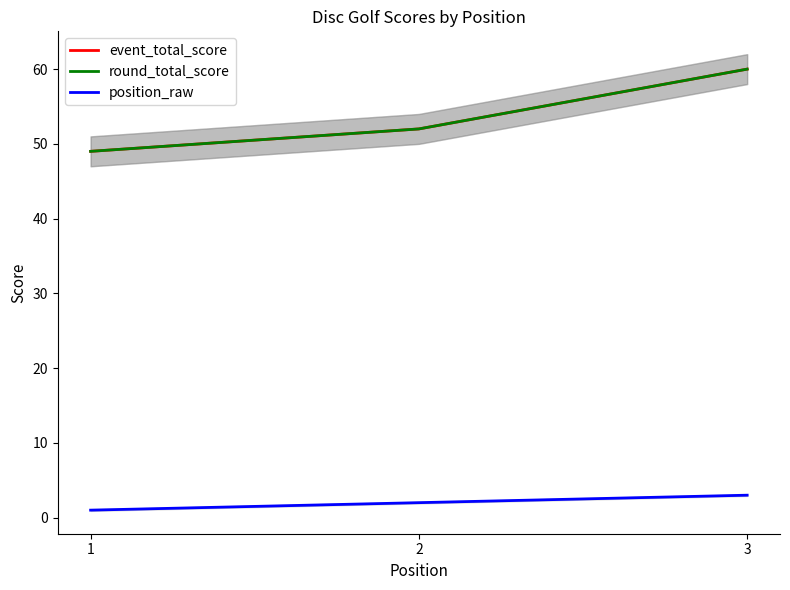

Reading left to right, transcribe all the data shown in this chart.

event_total_score: 1=49	2=52	3=60
round_total_score: 1=49	2=52	3=60
position_raw: 1=1	2=2	3=3